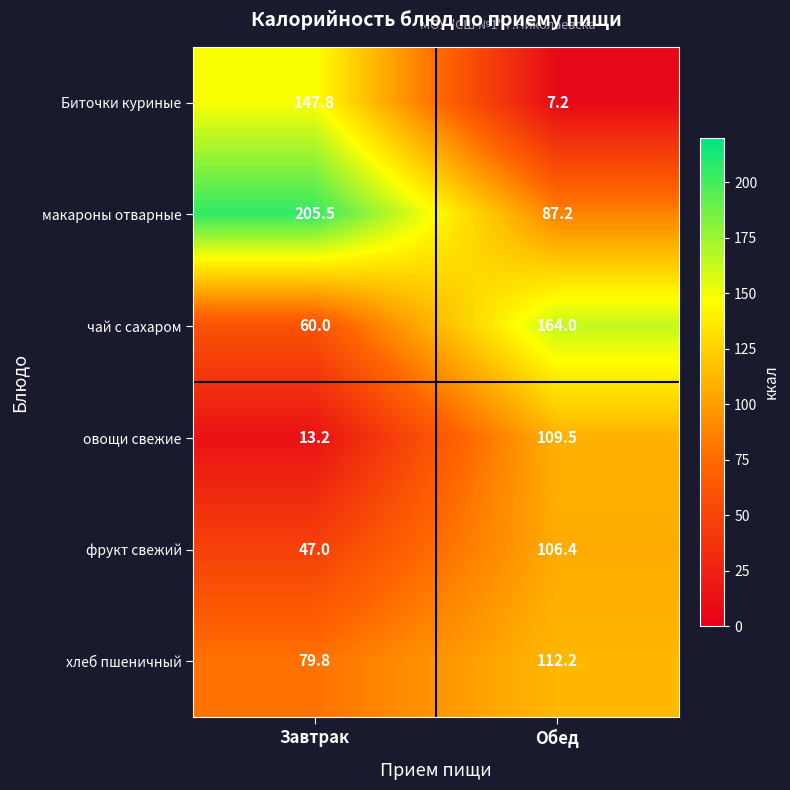

At which label is хлеб пшеничный closest to 96?

Завтрак